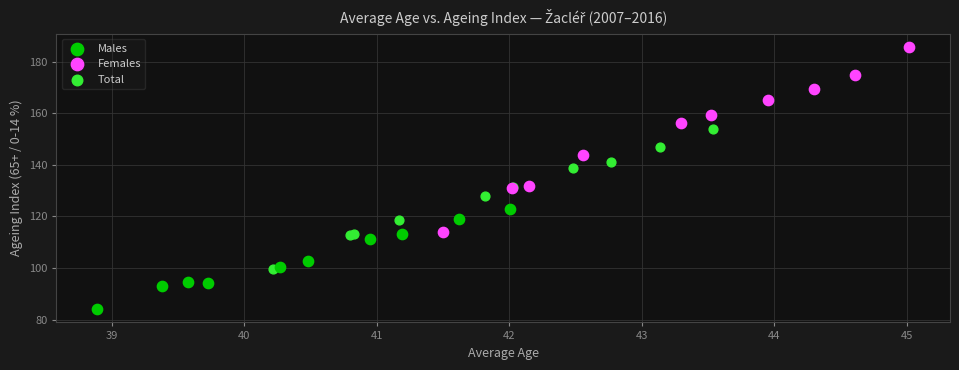

Which series has the widest spread of Y values?

Females